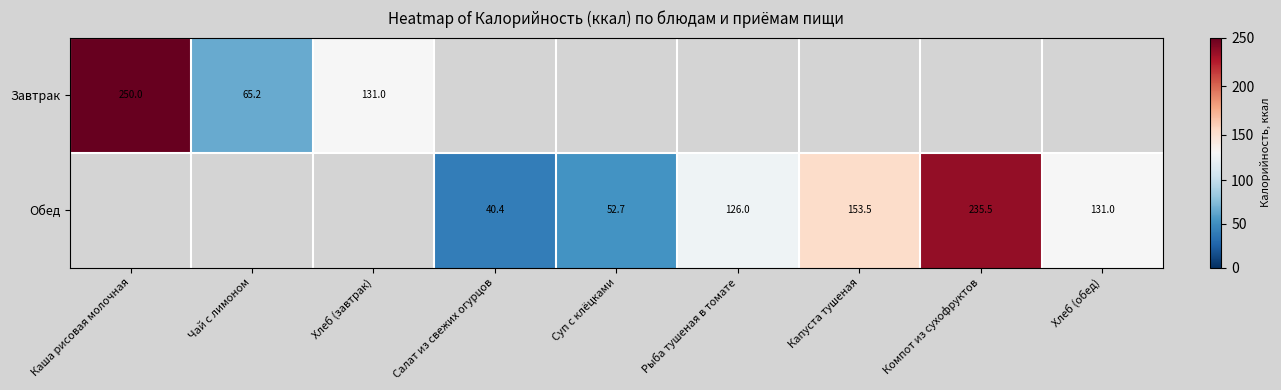

At how many categories does at least one series exceed 226?

2